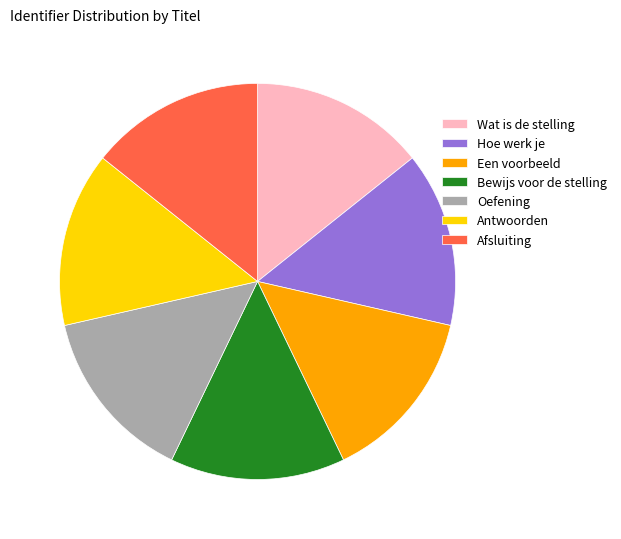

Count the number of slices in the pie.

7